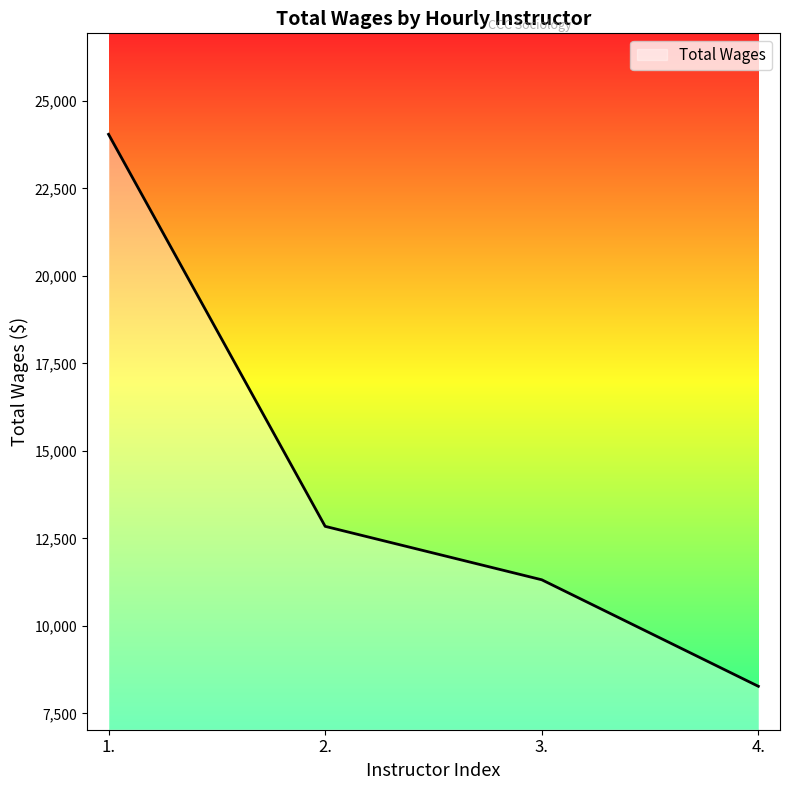

What is the ratio of the value at 1. to the value at 4.?

2.9